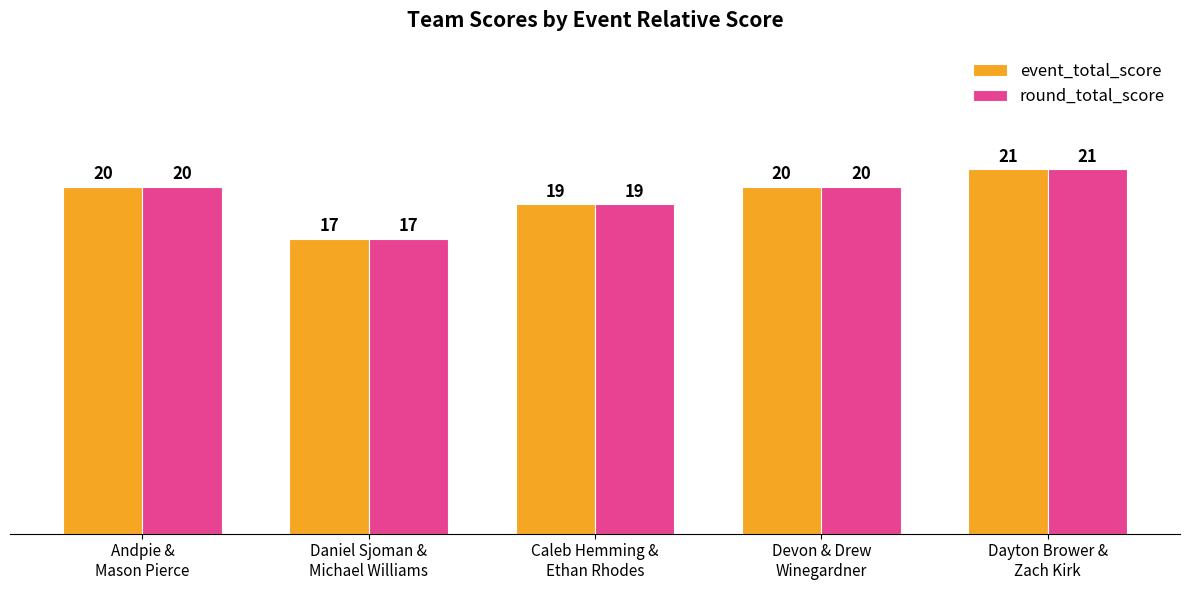

What is the label of the 4th bar from the right?

Daniel Sjoman &
Michael Williams